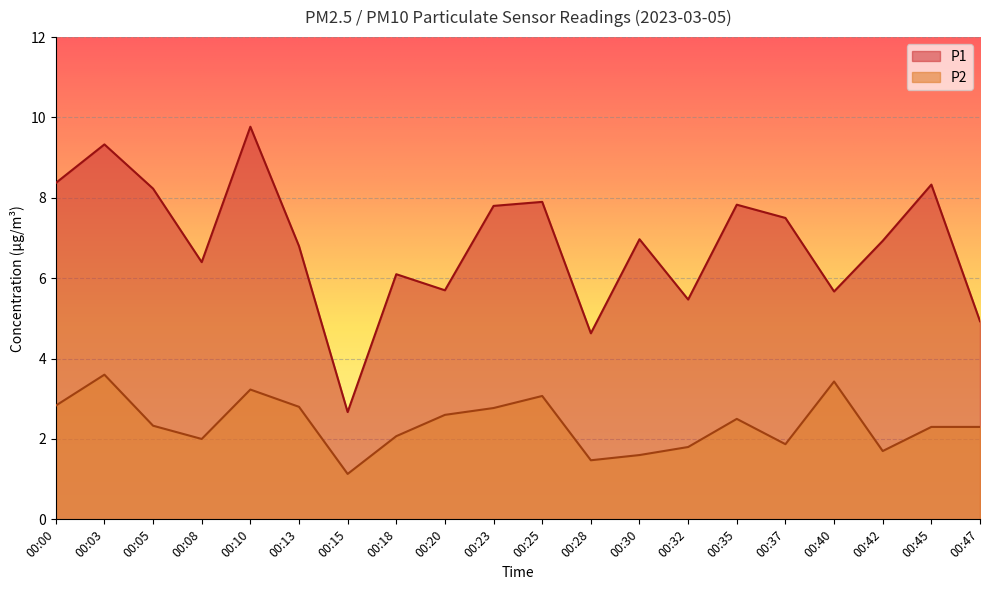

How many lines are shown in the chart?

2